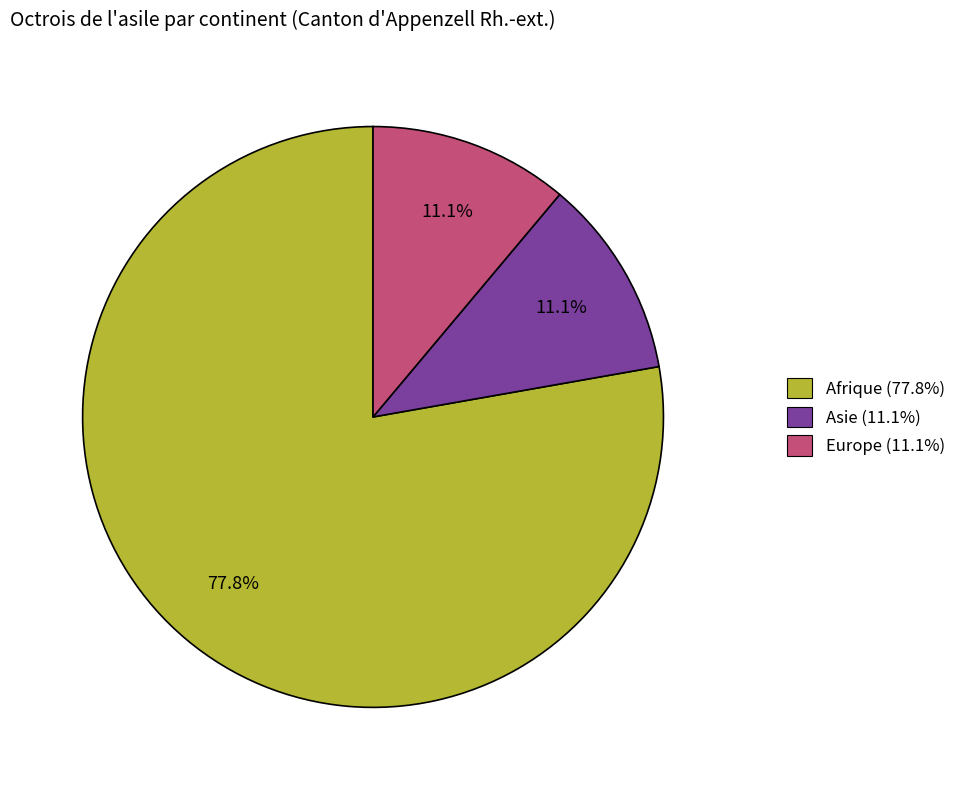

Combined, do Asie and Afrique account for over 50%?

Yes